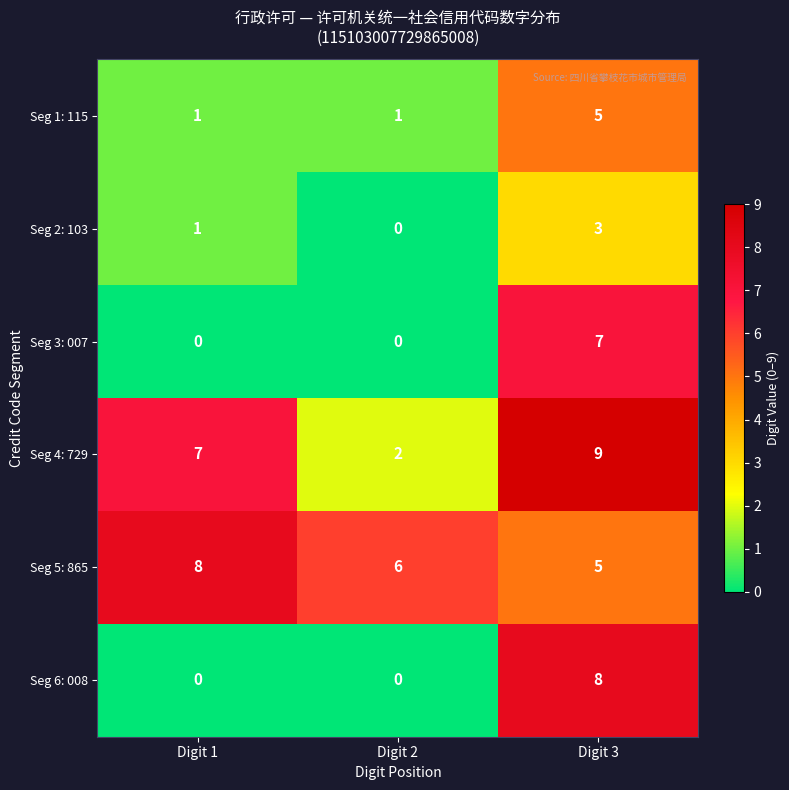

Which series changed the most between Digit 2 and Digit 3?

Seg 6: 008